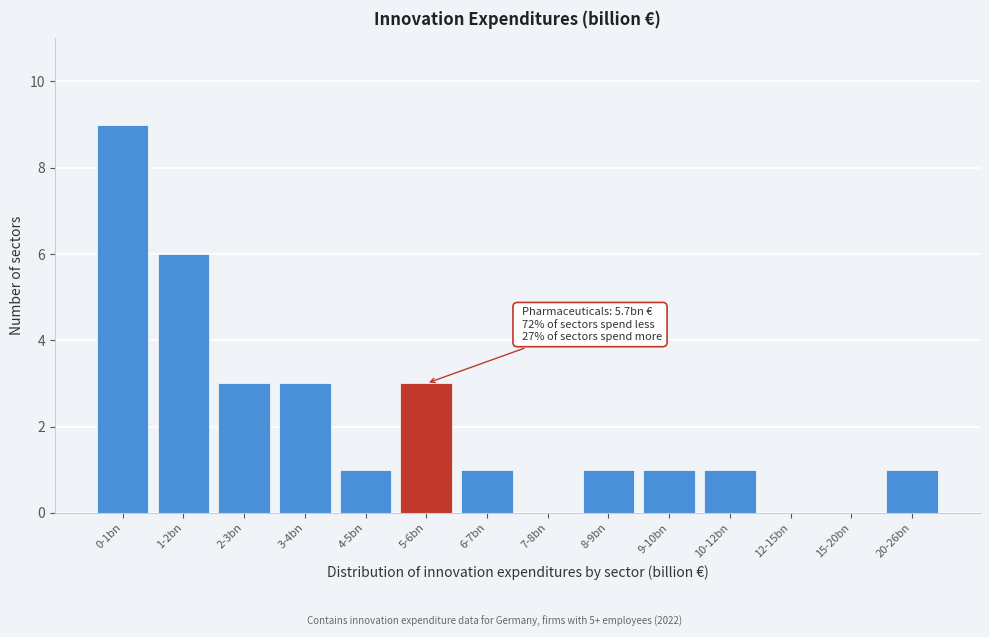

Reading left to right, extract all data points from this chart.

0-1bn=9	1-2bn=6	2-3bn=3	3-4bn=3	4-5bn=1	5-6bn=3	6-7bn=1	7-8bn=0	8-9bn=1	9-10bn=1	10-12bn=1	12-15bn=0	15-20bn=0	20-26bn=1